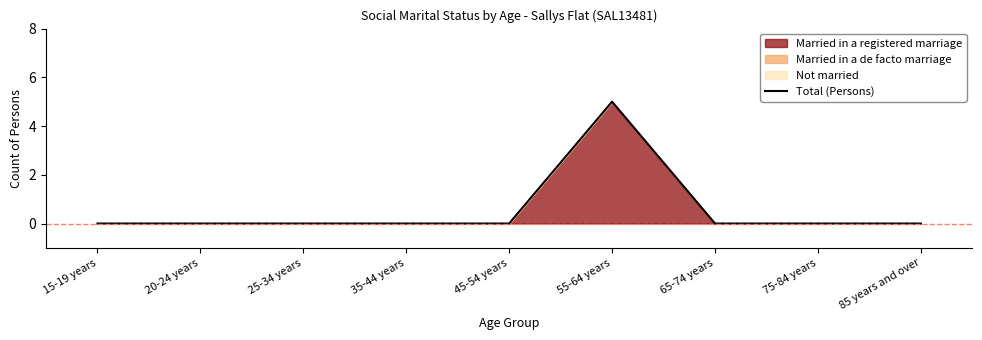

What position from the left is 25-34 years?

3